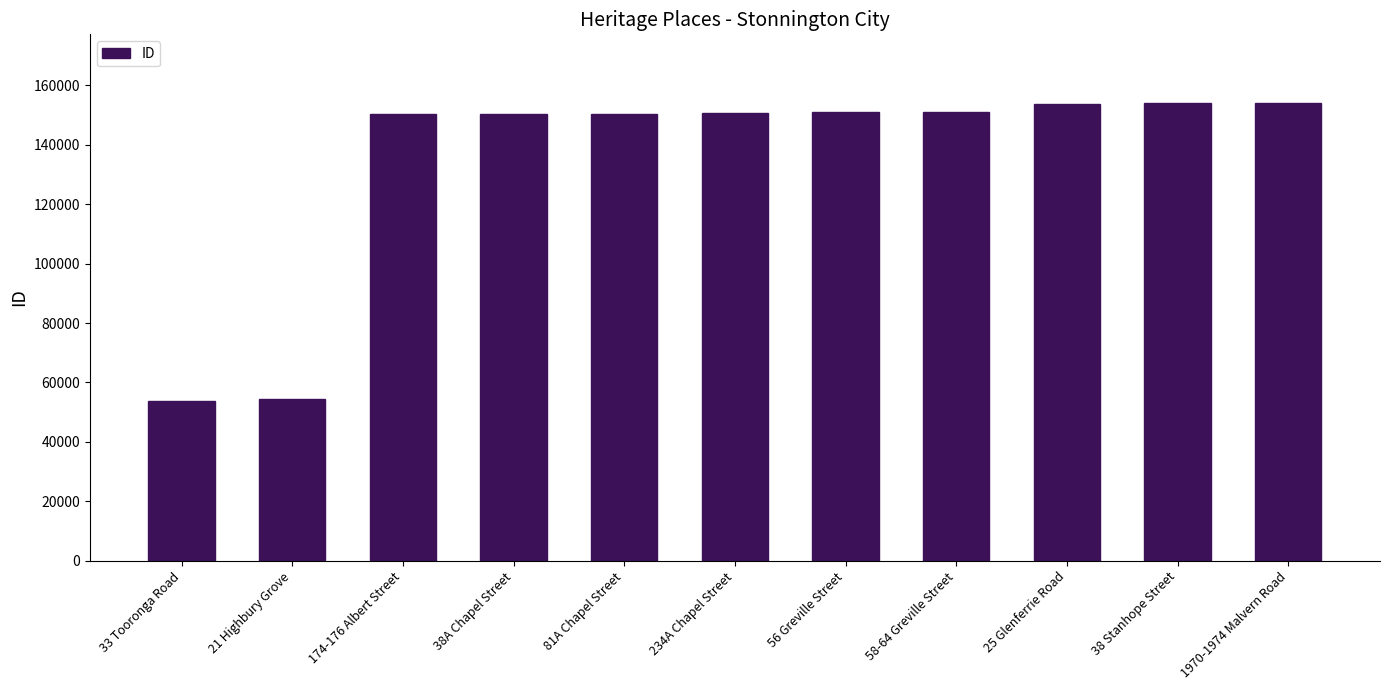

What is the approximate value at 234A Chapel Street, to the nearest 50?

150650